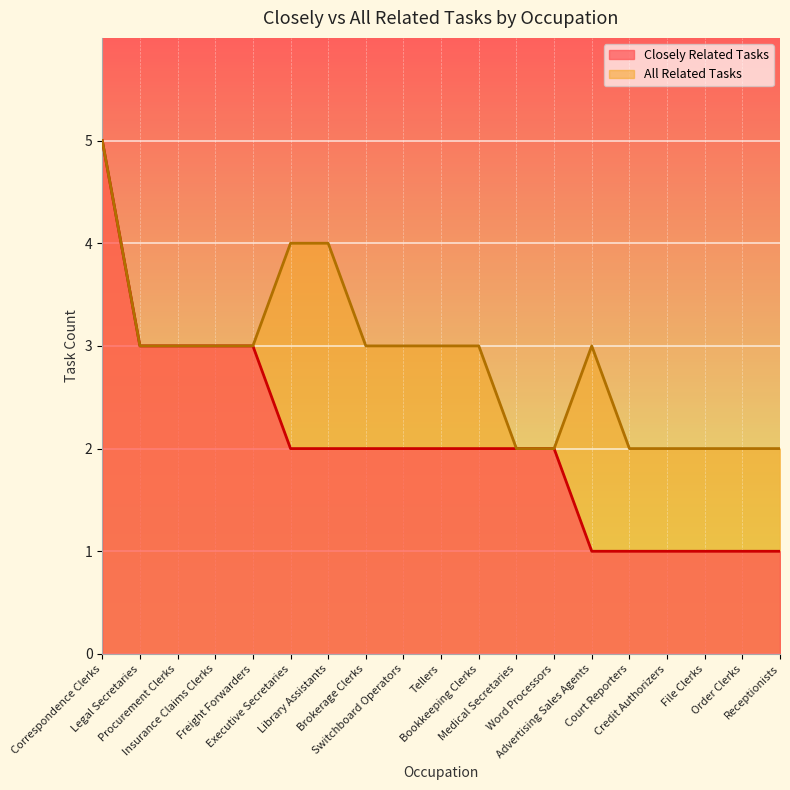

At which label does Closely Related Tasks reach its peak?

Correspondence Clerks